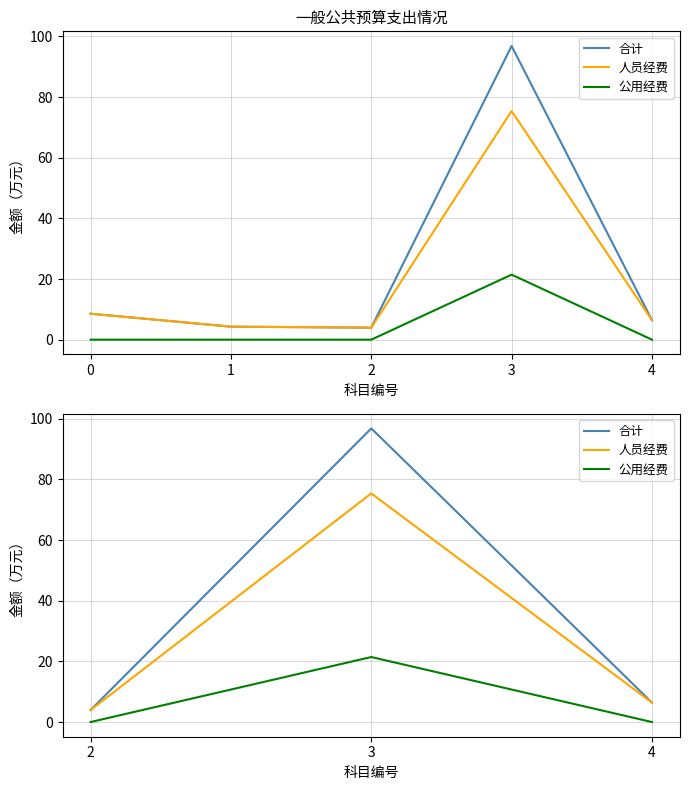

Rank the series at 4 from highest to lowest value.

合计, 人员经费, 公用经费